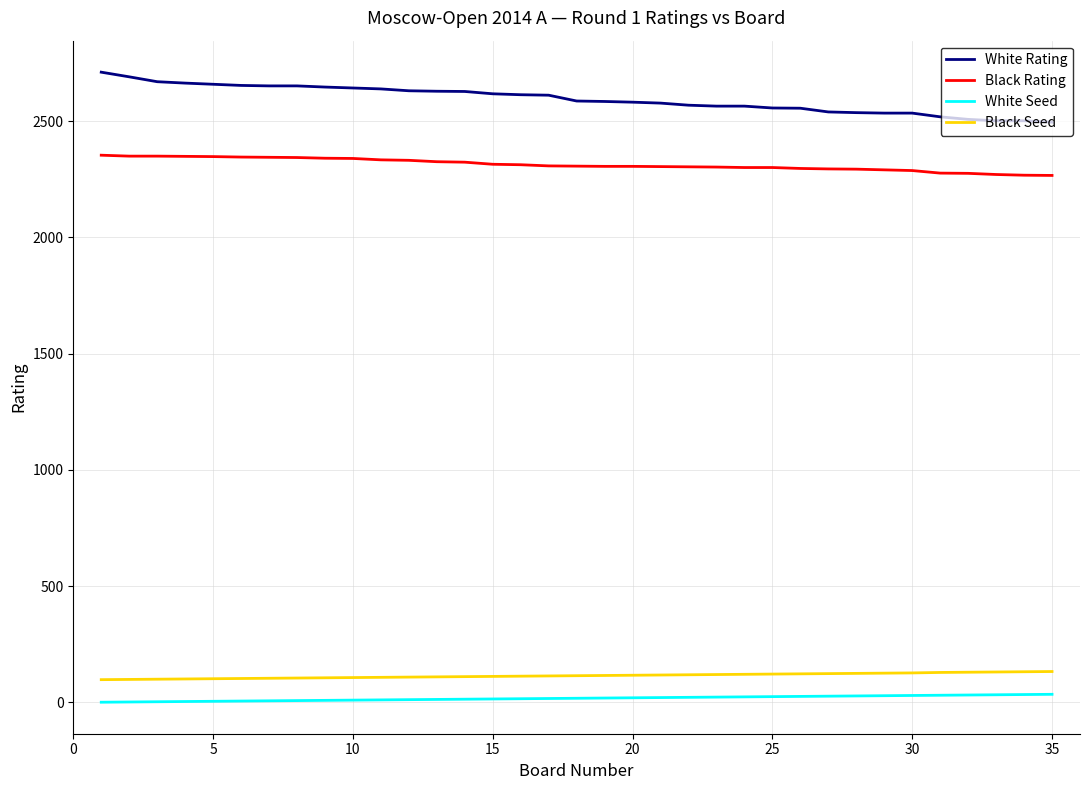

What is the greatest value displayed?

2710